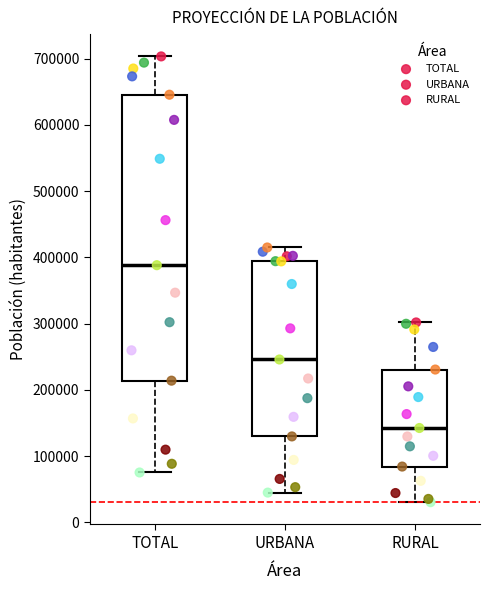

Reading left to right, transcribe this box plot: for each box, give where its median line is, the range the box spans, and where its two whiskers end, as read against the y-axis. The values are not printed on the chart, so give them approximately, as read against the axis.

TOTAL: median 390000, box 210000 to 650000, whiskers 80000 to 700000
URBANA: median 250000, box 130000 to 390000, whiskers 40000 to 410000
RURAL: median 140000, box 80000 to 230000, whiskers 30000 to 300000